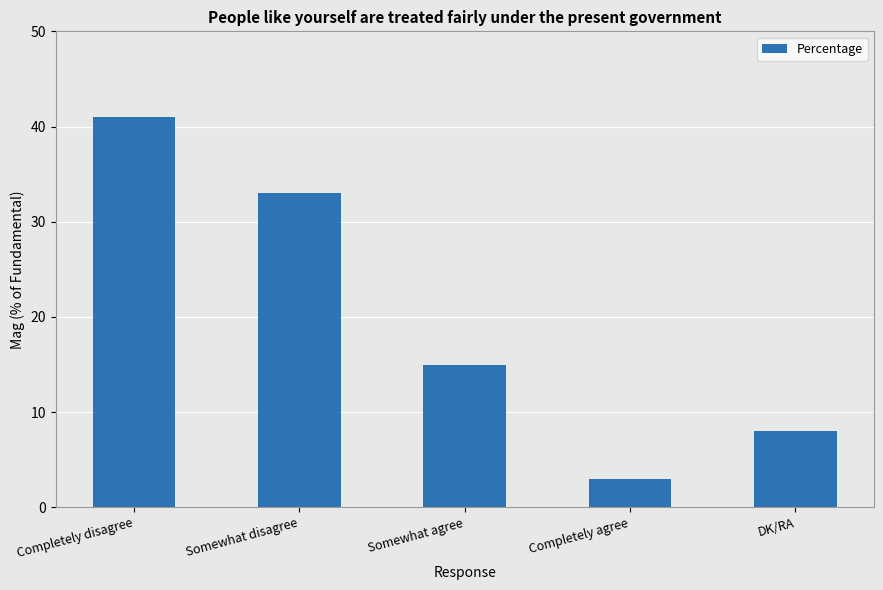

List the labels in order of value, smallest first.

Completely agree, DK/RA, Somewhat agree, Somewhat disagree, Completely disagree